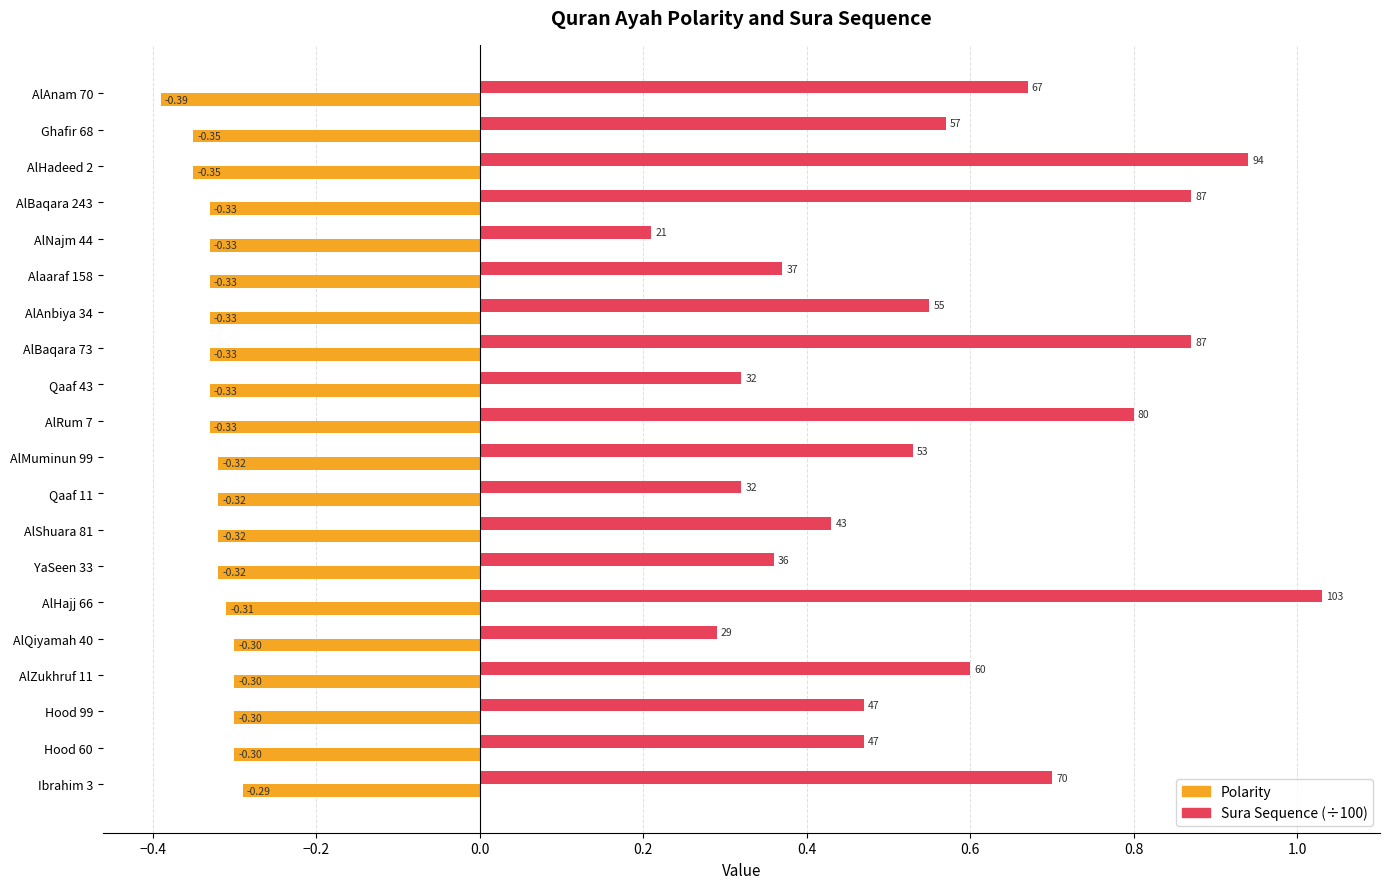

How many distinct data groups are displayed?

2